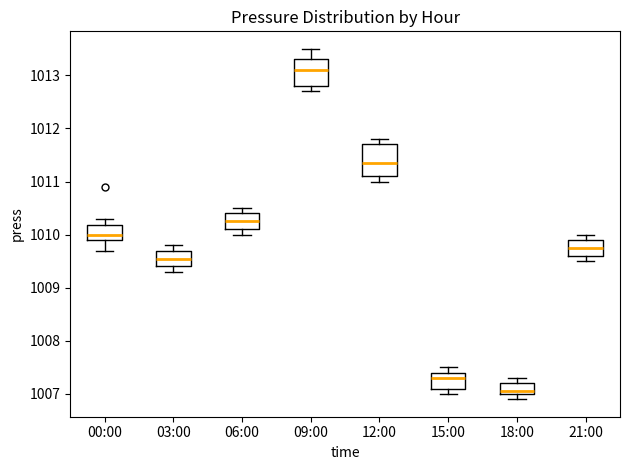

Reading left to right, transcribe this box plot: for each box, give where its median line is, the range the box spans, and where its two whiskers end, as read against the y-axis. The values are not printed on the chart, so give them approximately, as read against the axis.

00:00: median 1010.0, box 1009.9 to 1010.2, whiskers 1009.7 to 1010.3
03:00: median 1009.6, box 1009.4 to 1009.7, whiskers 1009.3 to 1009.8
06:00: median 1010.3, box 1010.1 to 1010.4, whiskers 1010.0 to 1010.5
09:00: median 1013.1, box 1012.8 to 1013.3, whiskers 1012.7 to 1013.5
12:00: median 1011.4, box 1011.1 to 1011.7, whiskers 1011.0 to 1011.8
15:00: median 1007.3, box 1007.1 to 1007.4, whiskers 1007.0 to 1007.5
18:00: median 1007.1, box 1007.0 to 1007.2, whiskers 1006.9 to 1007.3
21:00: median 1009.8, box 1009.6 to 1009.9, whiskers 1009.5 to 1010.0